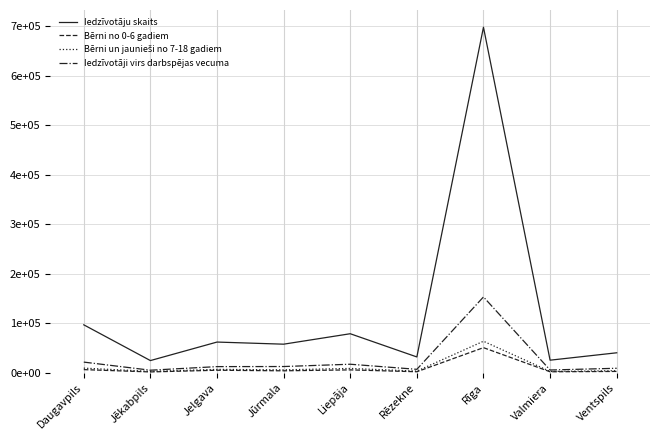

Does the chart have visible grid lines?

Yes